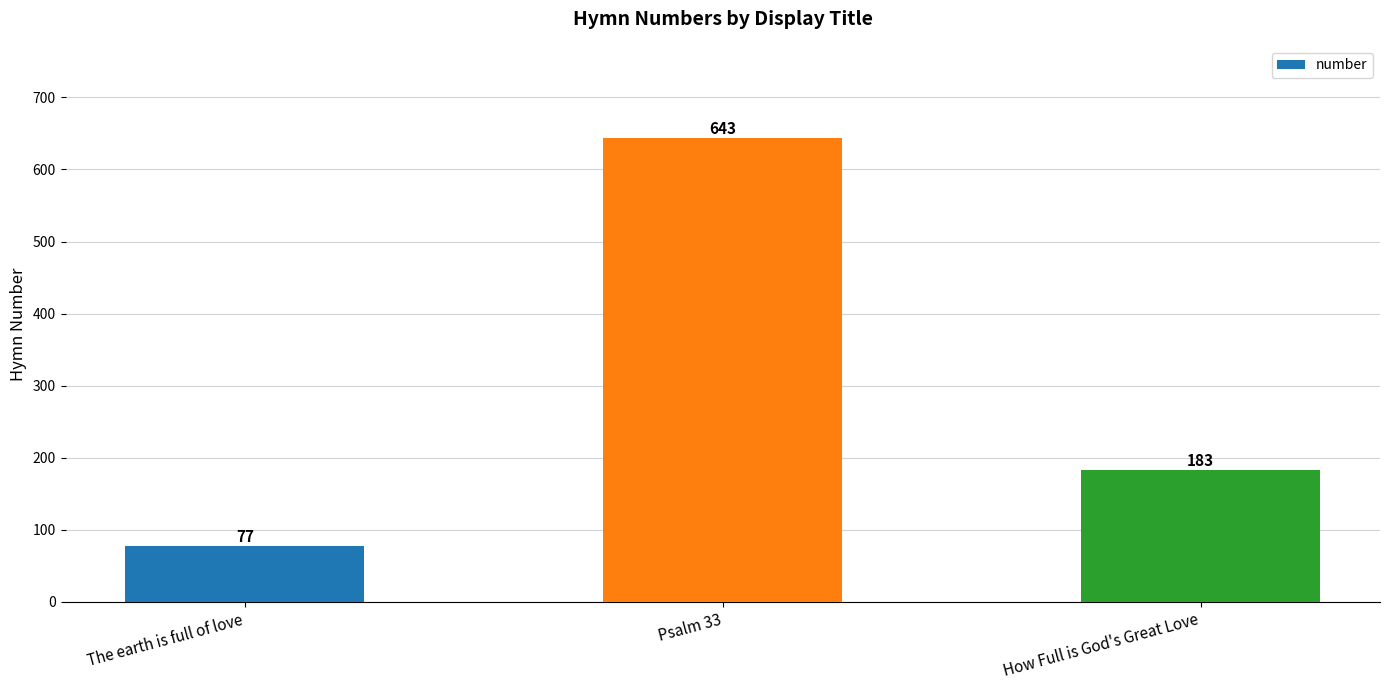

Which has a higher value, Psalm 33 or The earth is full of love?

Psalm 33